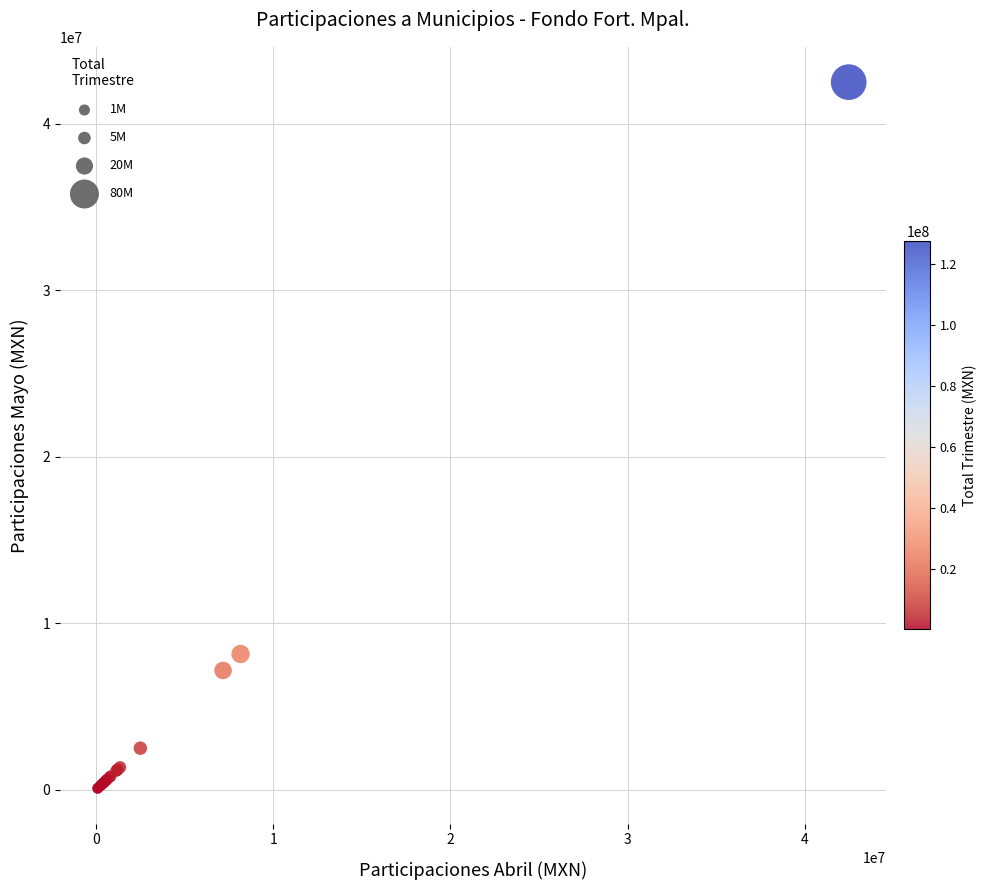

What Y value in the scatter plot is closest to 21283750?

8152191.3